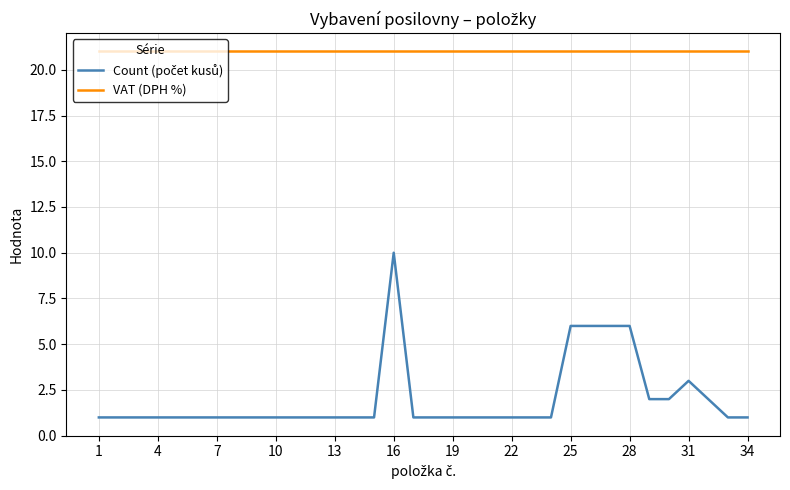

What is the greatest value displayed?

21